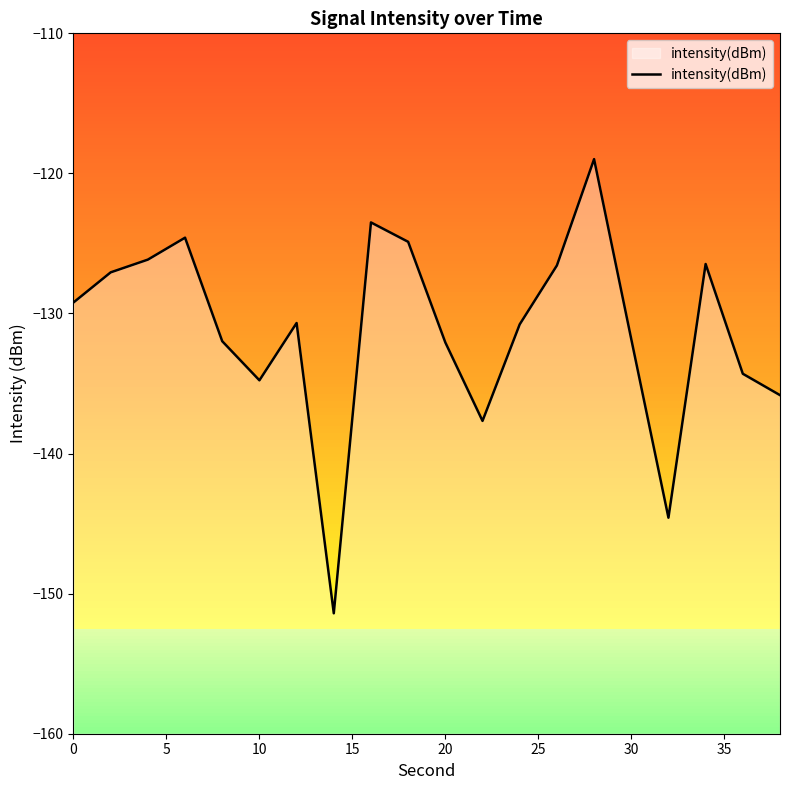

What is the average value?

-131.2